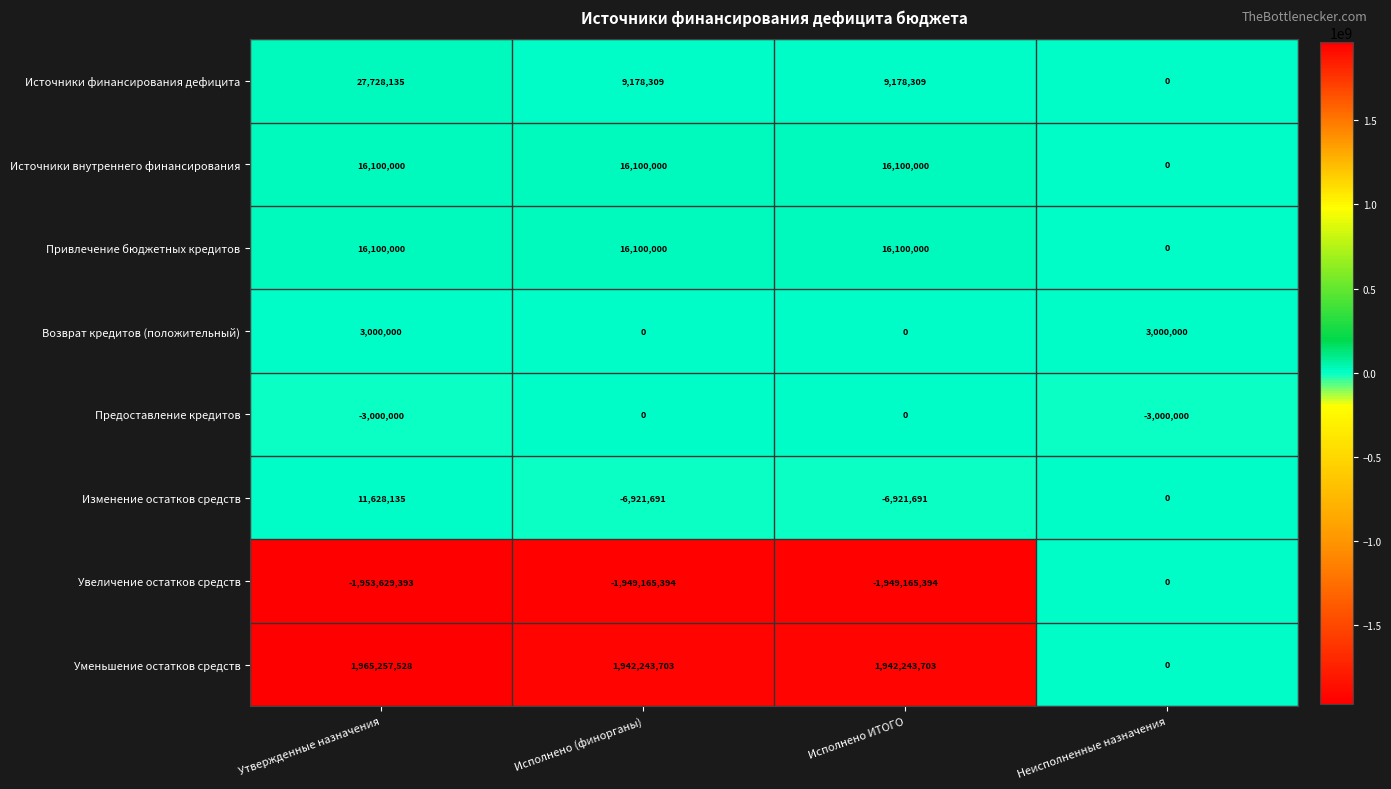

Which series changed the most between Утвержденные назначения and Неисполненные назначения?

Уменьшение остатков средств